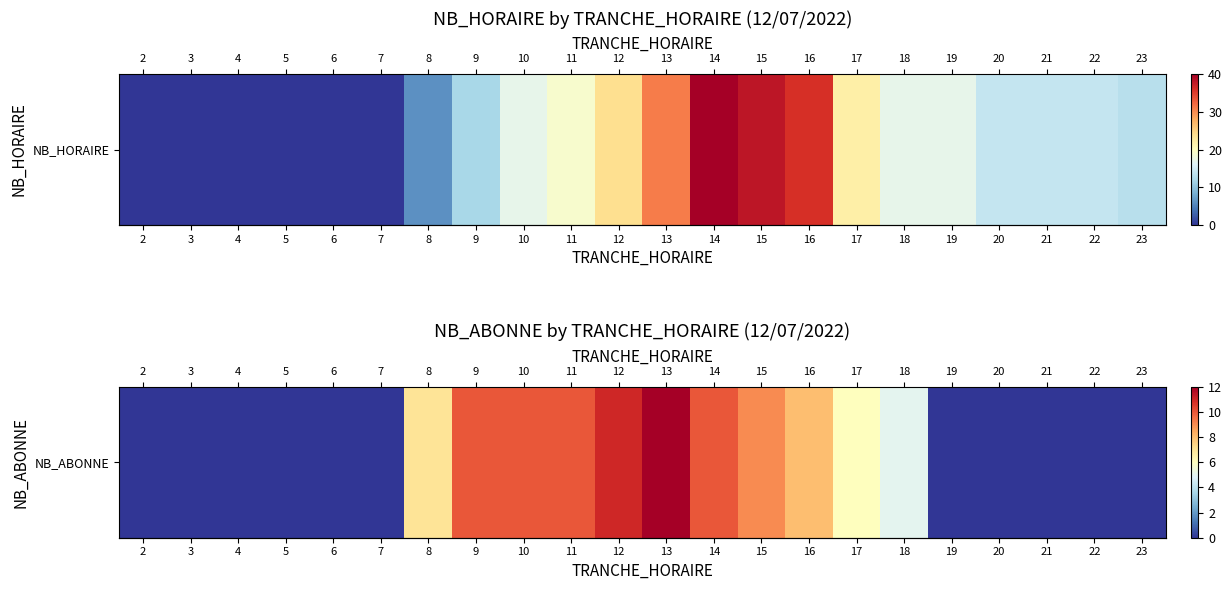

List the labels in order of value, largest first.

13, 12, 9, 10, 11, 14, 15, 16, 8, 17, 18, 2, 3, 4, 5, 6, 7, 19, 20, 21, 22, 23